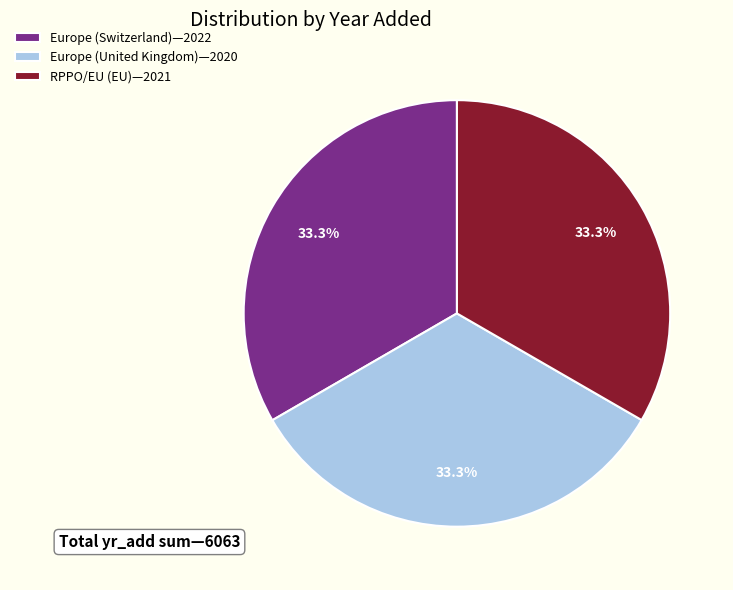

What is the total percentage of Europe (United Kingdom)—2020 and Europe (Switzerland)—2022?

66.7%